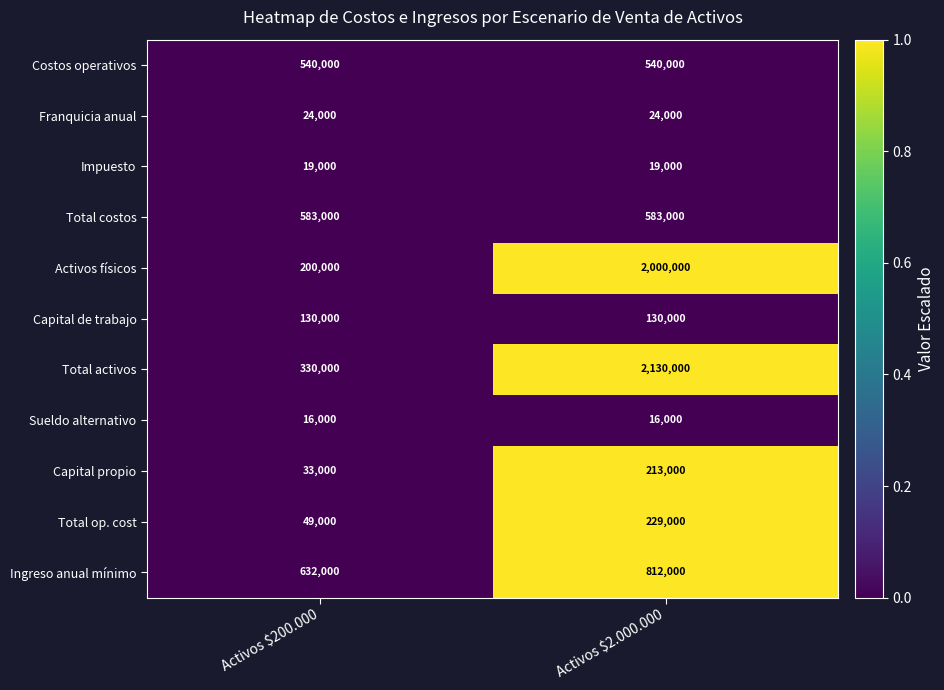

Read the Total op. cost value at Activos $2.000.000, to the nearest 100.

229000